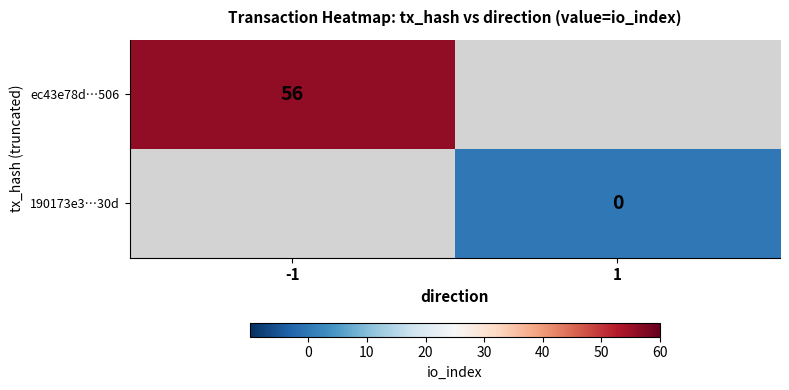

The ec43e78d…506 series shows 76 at -1. True or false?

False